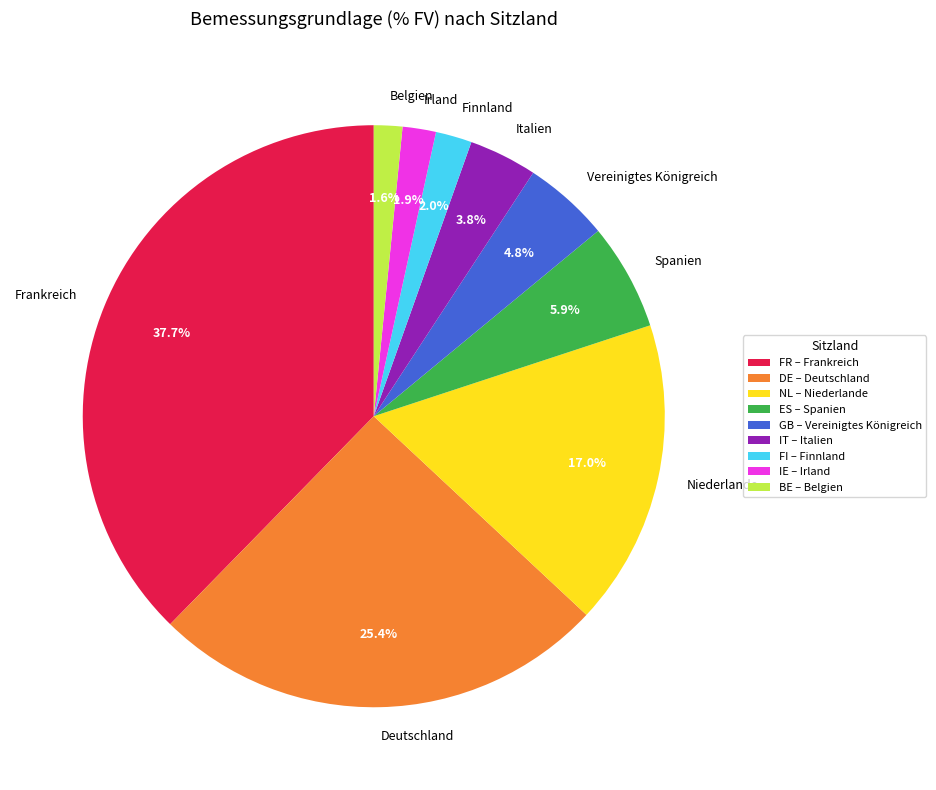

Which has a higher value, Frankreich or Niederlande?

Frankreich